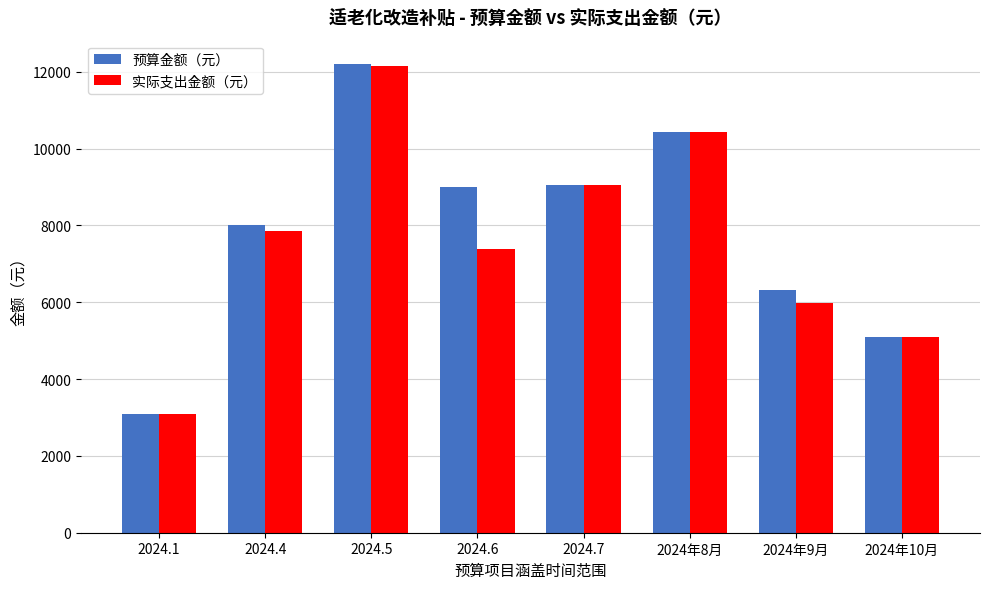

What is the difference between the maximum and minimum values in the 预算金额（元） series?

9112.0